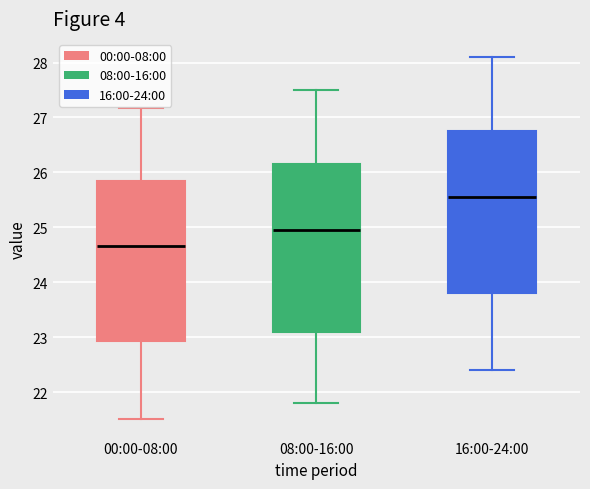

Reading left to right, transcribe this box plot: for each box, give where its median line is, the range the box spans, and where its two whiskers end, as read against the y-axis. The values are not printed on the chart, so give them approximately, as read against the axis.

00:00-08:00: median 24.7, box 22.9 to 25.9, whiskers 21.5 to 27.2
08:00-16:00: median 25.0, box 23.1 to 26.2, whiskers 21.8 to 27.5
16:00-24:00: median 25.6, box 23.8 to 26.8, whiskers 22.4 to 28.1